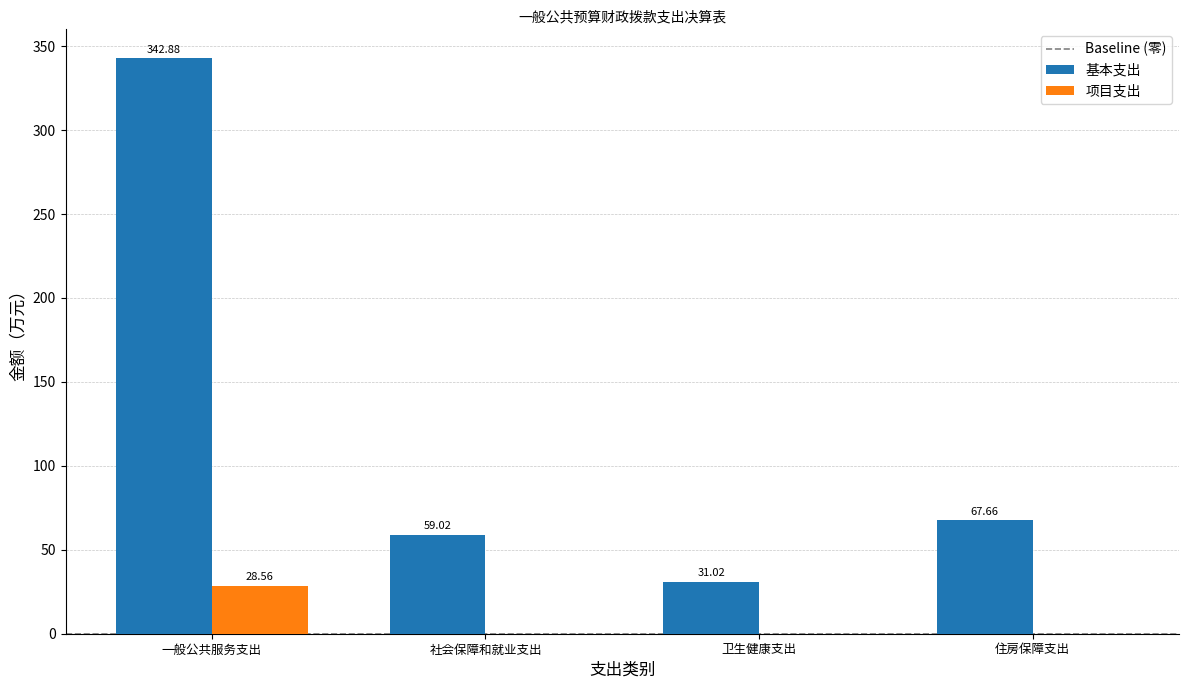

How many positive values does the 项目支出 series have?

1